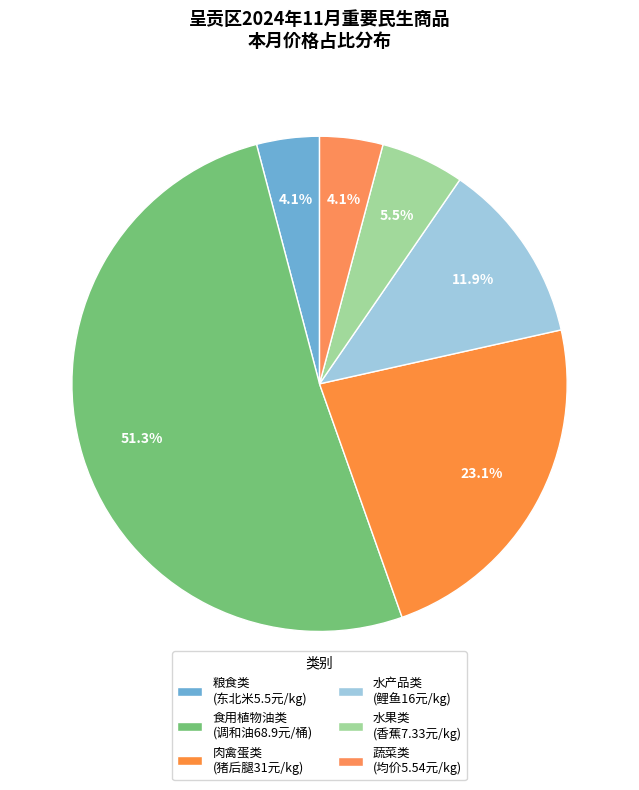

Which category has the biggest portion of the pie?

食用植物油类